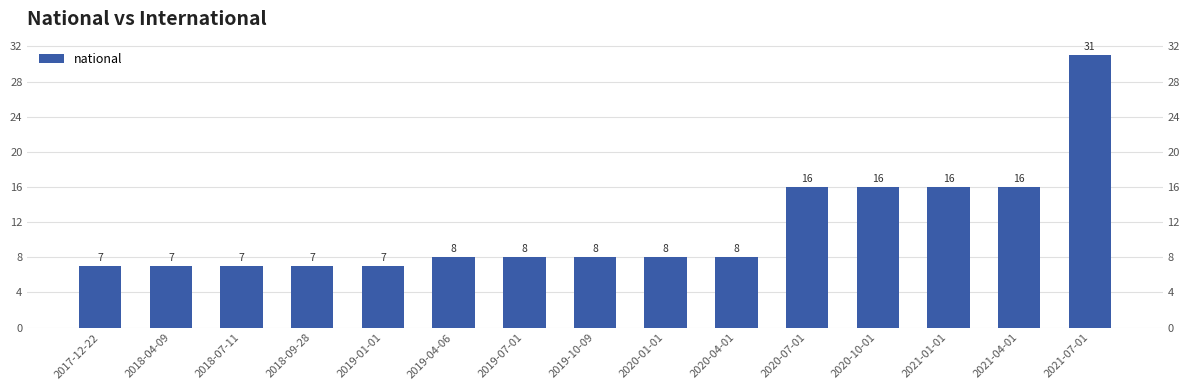

The value at 2017-12-22 is 9. True or false?

False